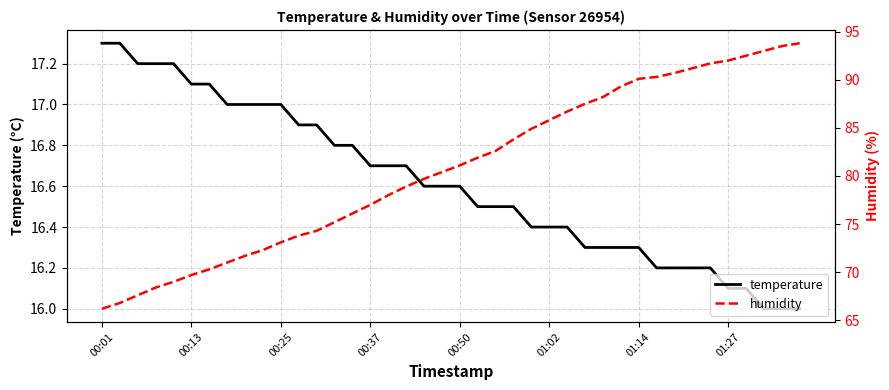

What is the average value of the humidity series?

80.8